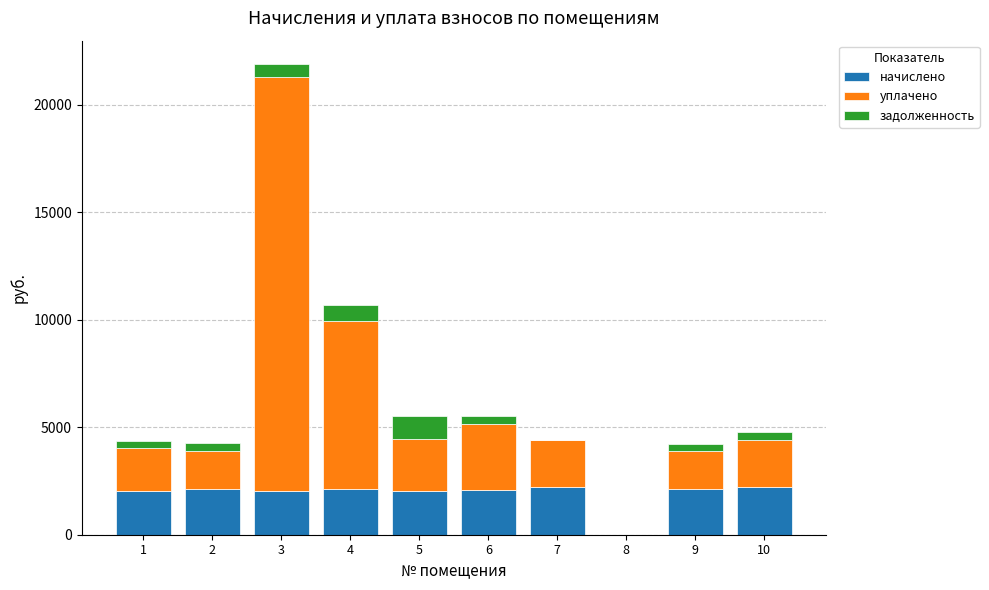

What is the maximum value for начислено?

2206.9